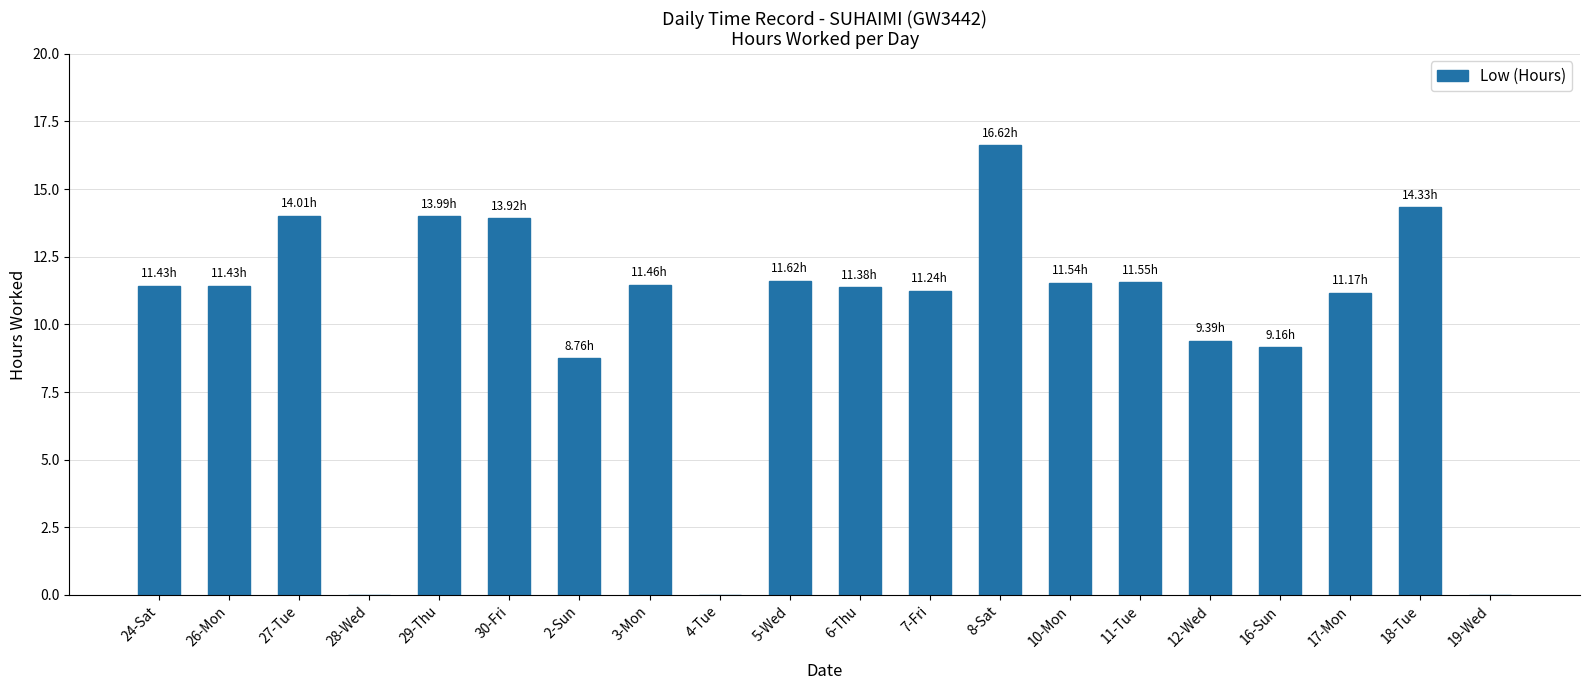

What is the sum of the values at 16-Sun and 28-Wed?

9.2